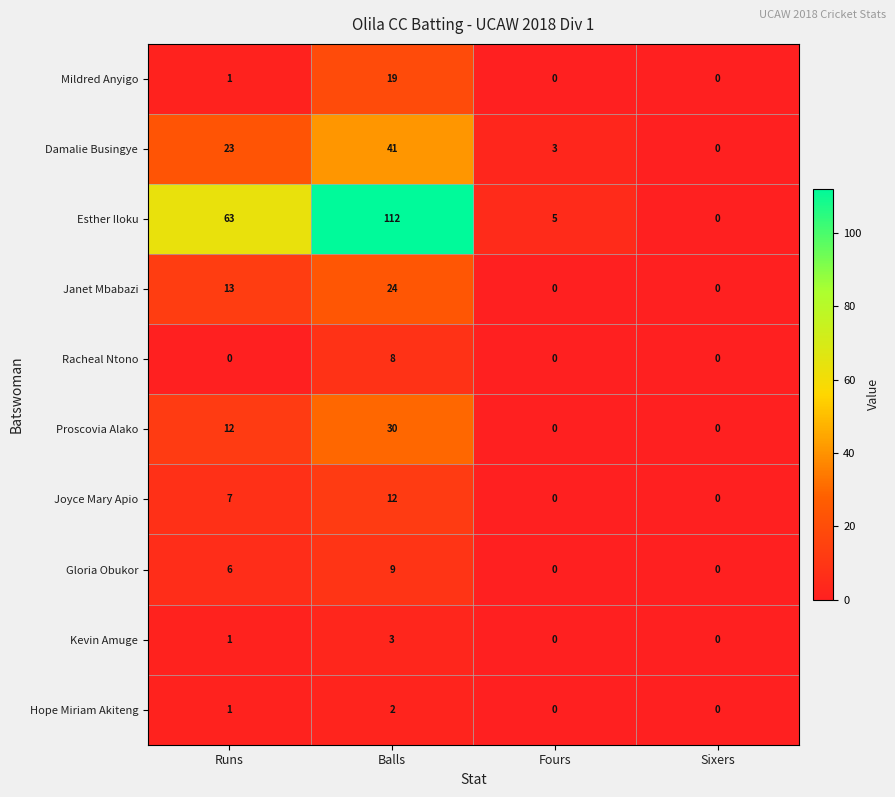

Is it true that Racheal Ntono equals -2 at Sixers?

False